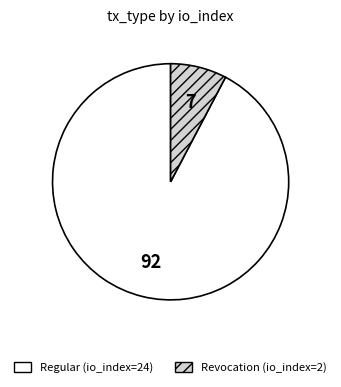

Does any single category account for the majority?

Yes